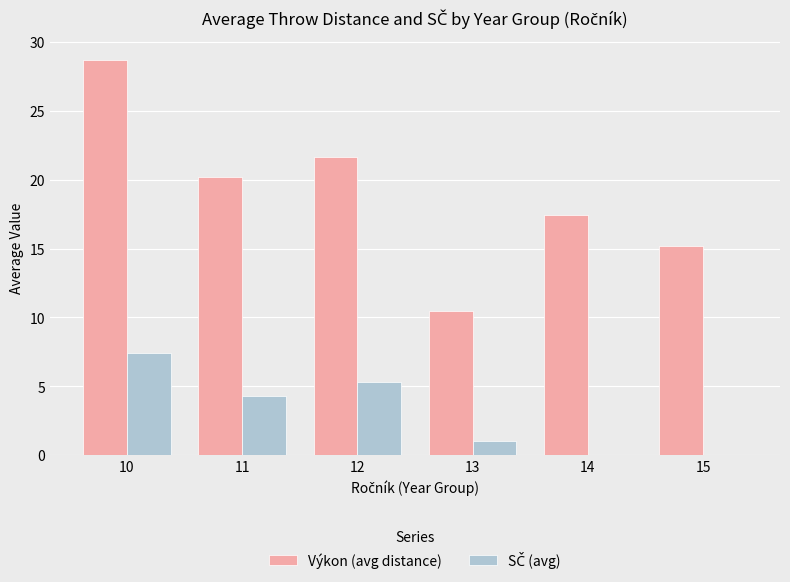

Which category has the highest value in the Výkon (avg distance) series?

10